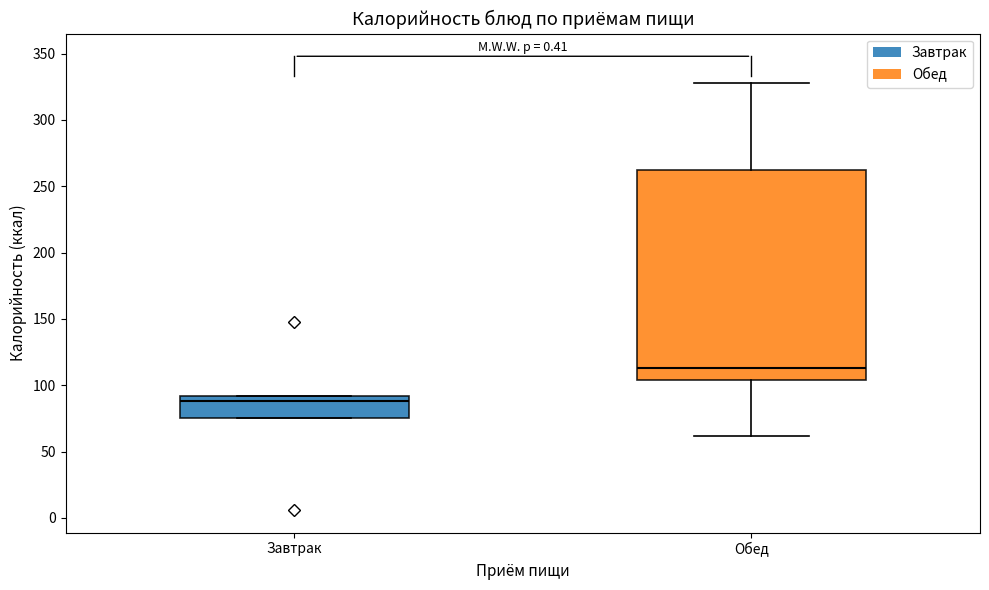

Reading left to right, transcribe this box plot: for each box, give where its median line is, the range the box spans, and where its two whiskers end, as read against the y-axis. The values are not printed on the chart, so give them approximately, as read against the axis.

Завтрак: median 90 (just below the box's upper edge), box 75 to 90, whiskers 75 to 90
Обед: median 115, box 105 to 260, whiskers 60 to 330